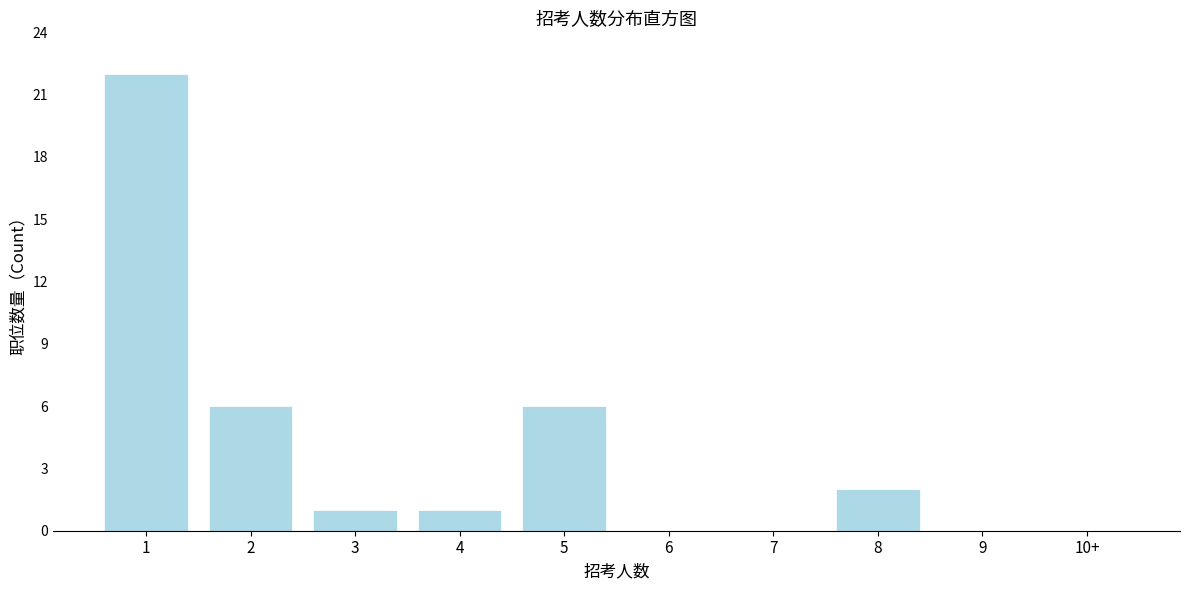

Reading right to left, list all the values displayed in this chart.

10+=0	9=0	8=2	7=0	6=0	5=6	4=1	3=1	2=6	1=22